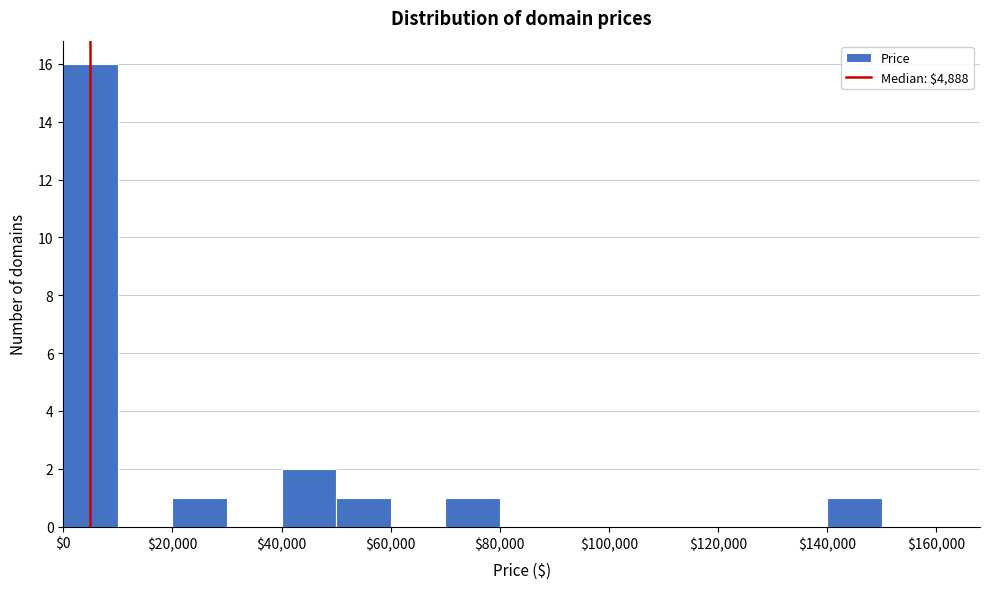

Which range on the x-axis has the tallest bar?

0 to 10000